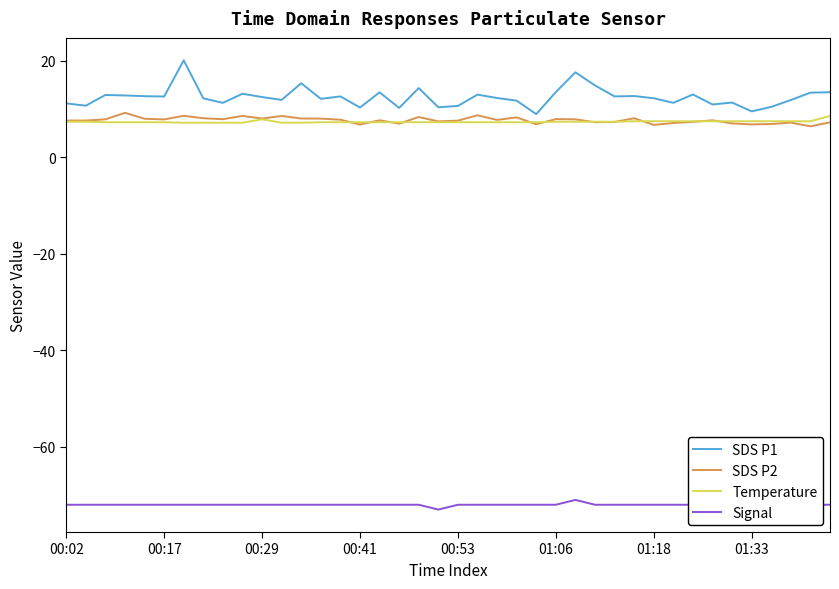

What is the difference between the second highest and second lowest values in the Temperature series?

0.7